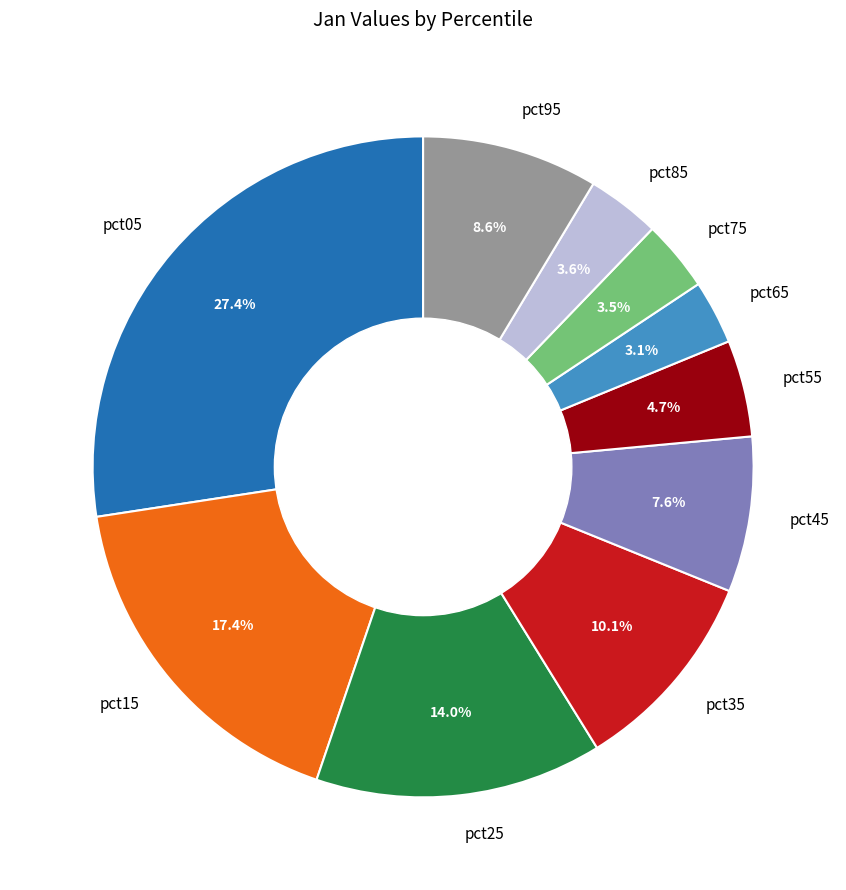

Between pct55 and pct35, which is larger?

pct35